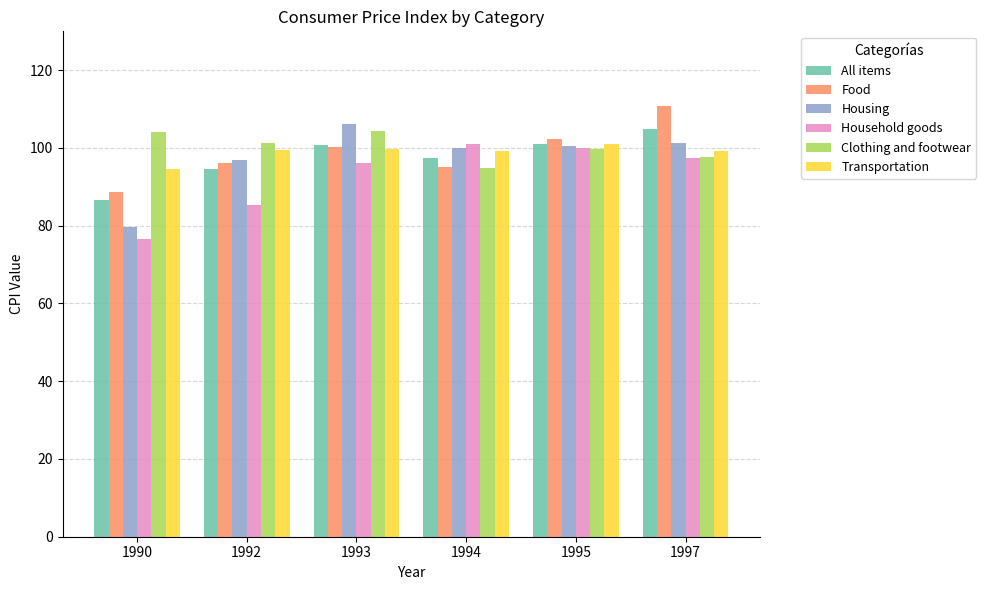

What is the sum of the Food values at 1990 and 1992?

184.8